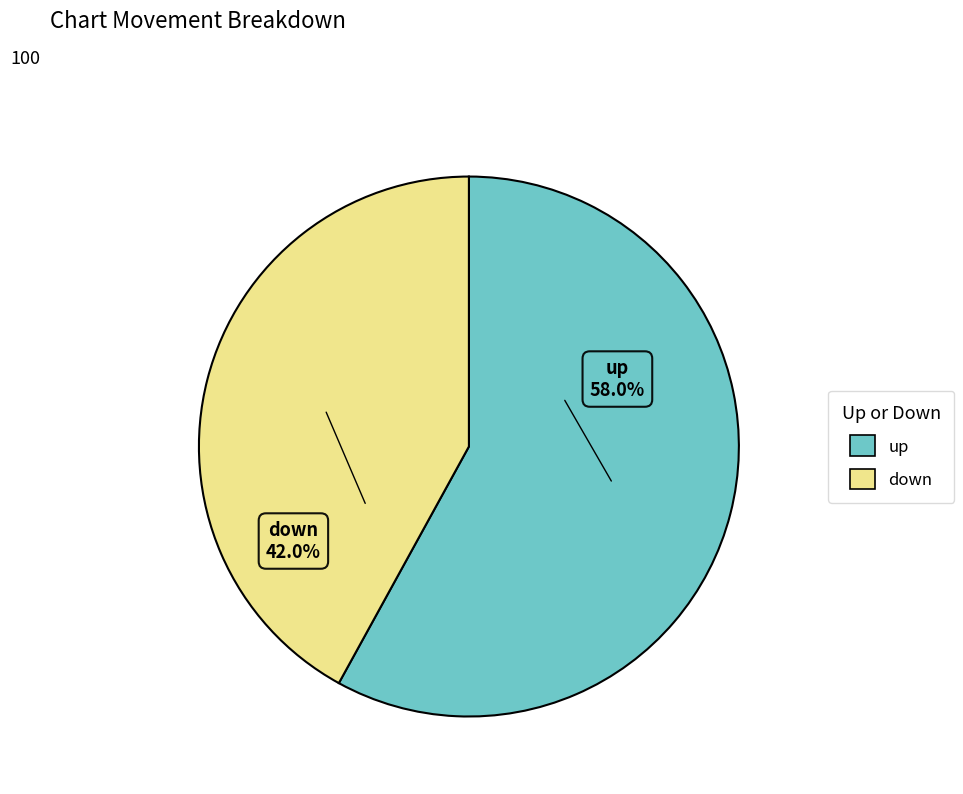

Between down and up, which is larger?

up